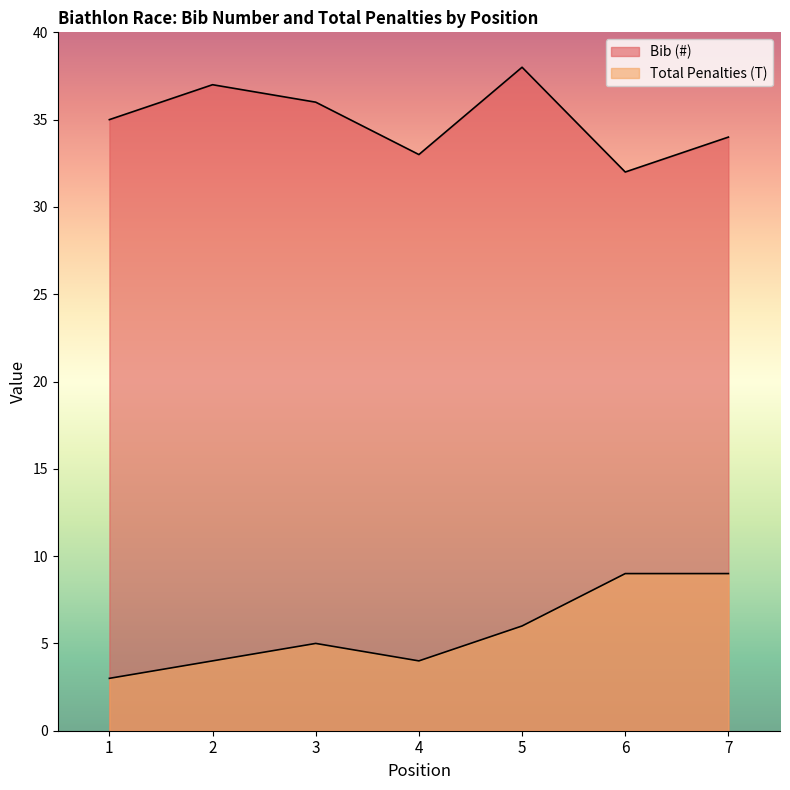

At which label does Total Penalties (T) reach its minimum?

1